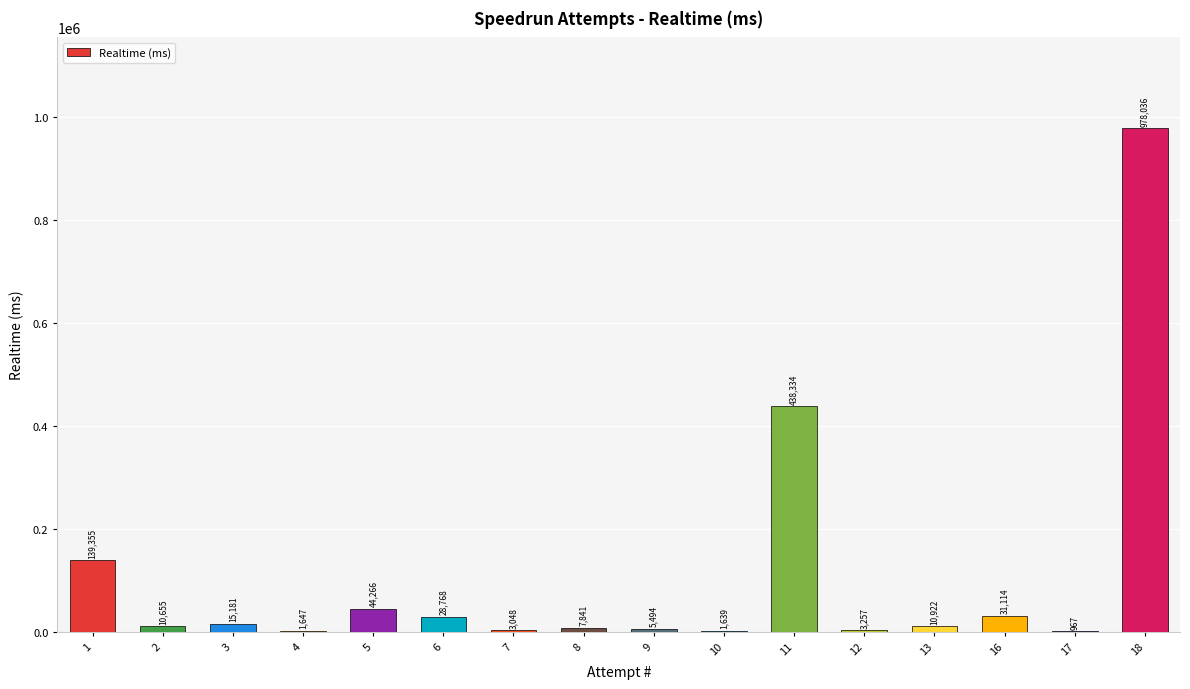

What is the sum of all values?

1720524